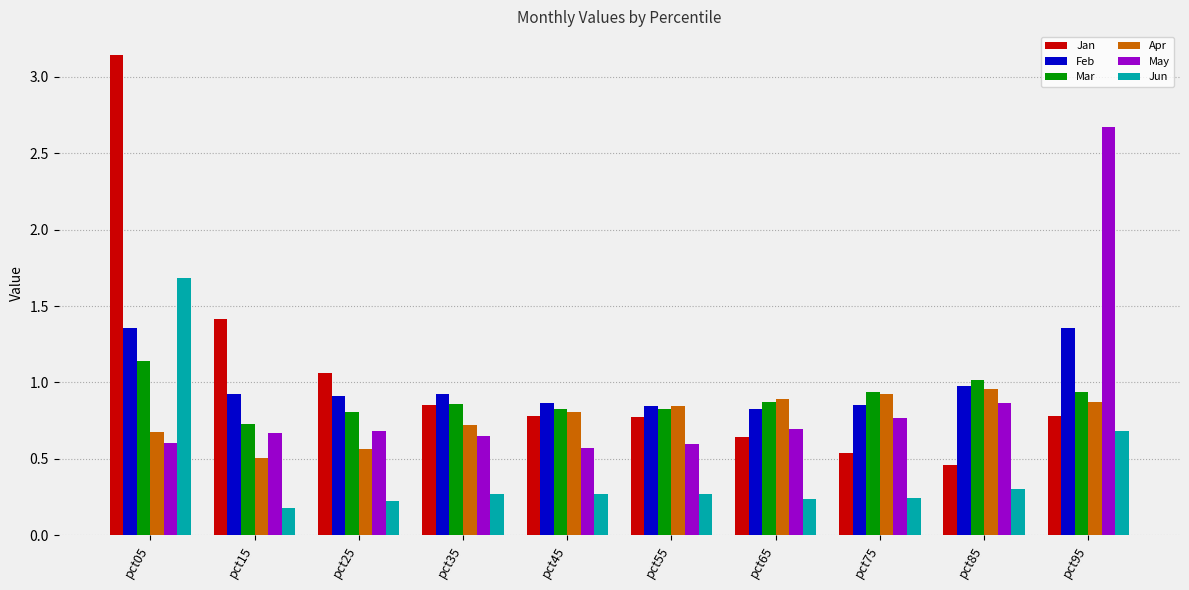

Which series changed the most between pct15 and pct25?

Jan